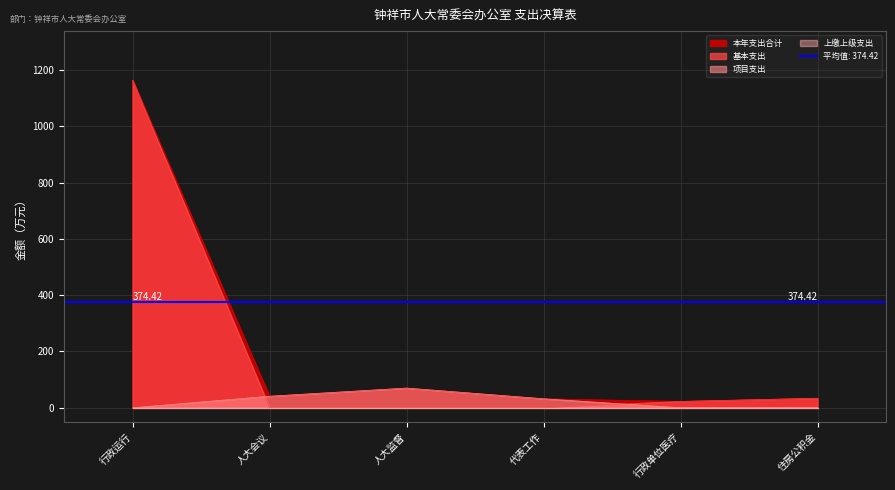

At which label does 项目支出 reach its peak?

人大监督